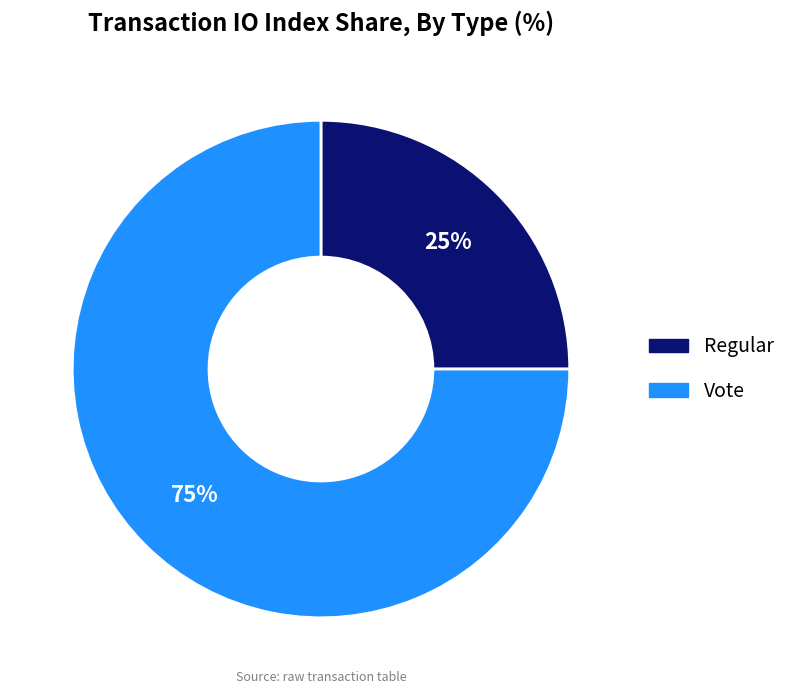

Is there any slice that represents more than half of the pie?

Yes